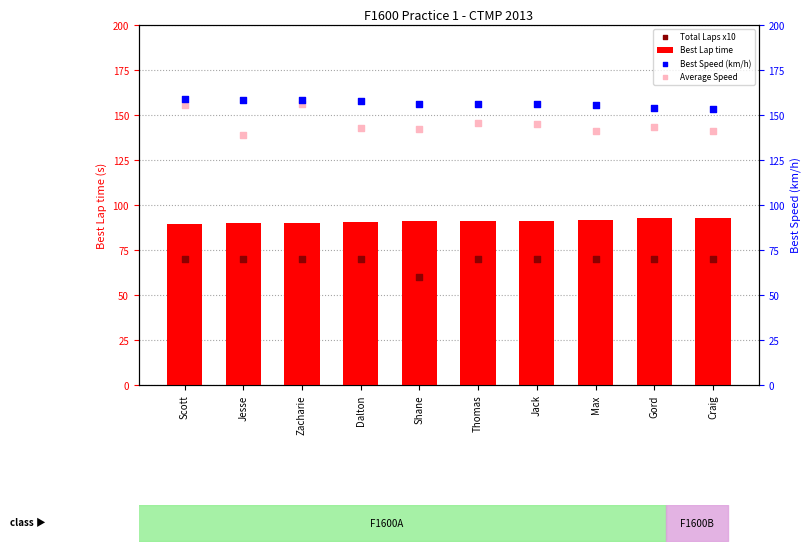

What is the total value across all series at Jesse?

457.1